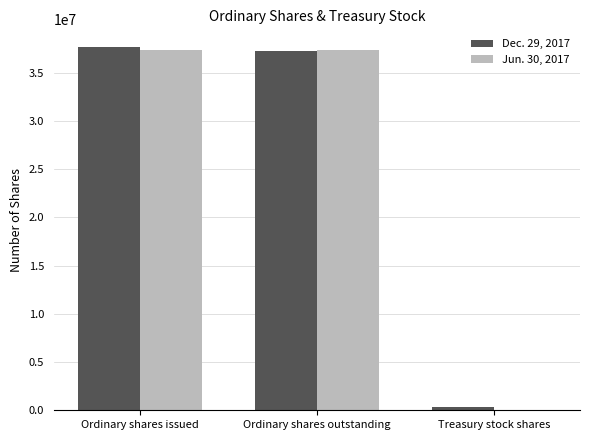

How many series are shown in this chart?

2